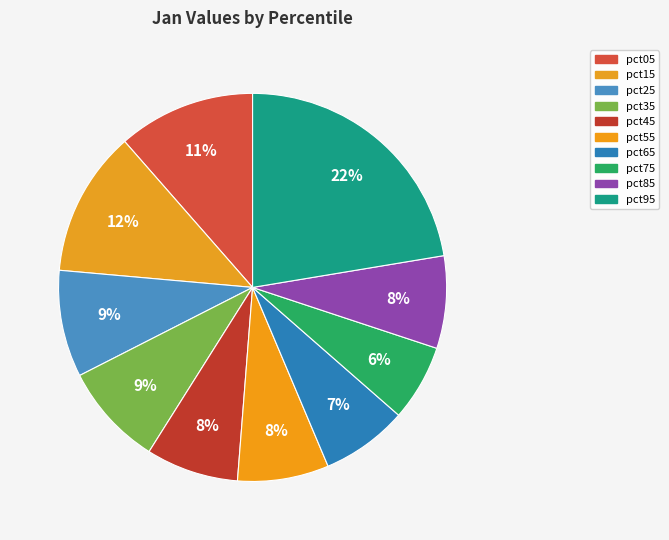

Is there any slice that represents more than half of the pie?

No